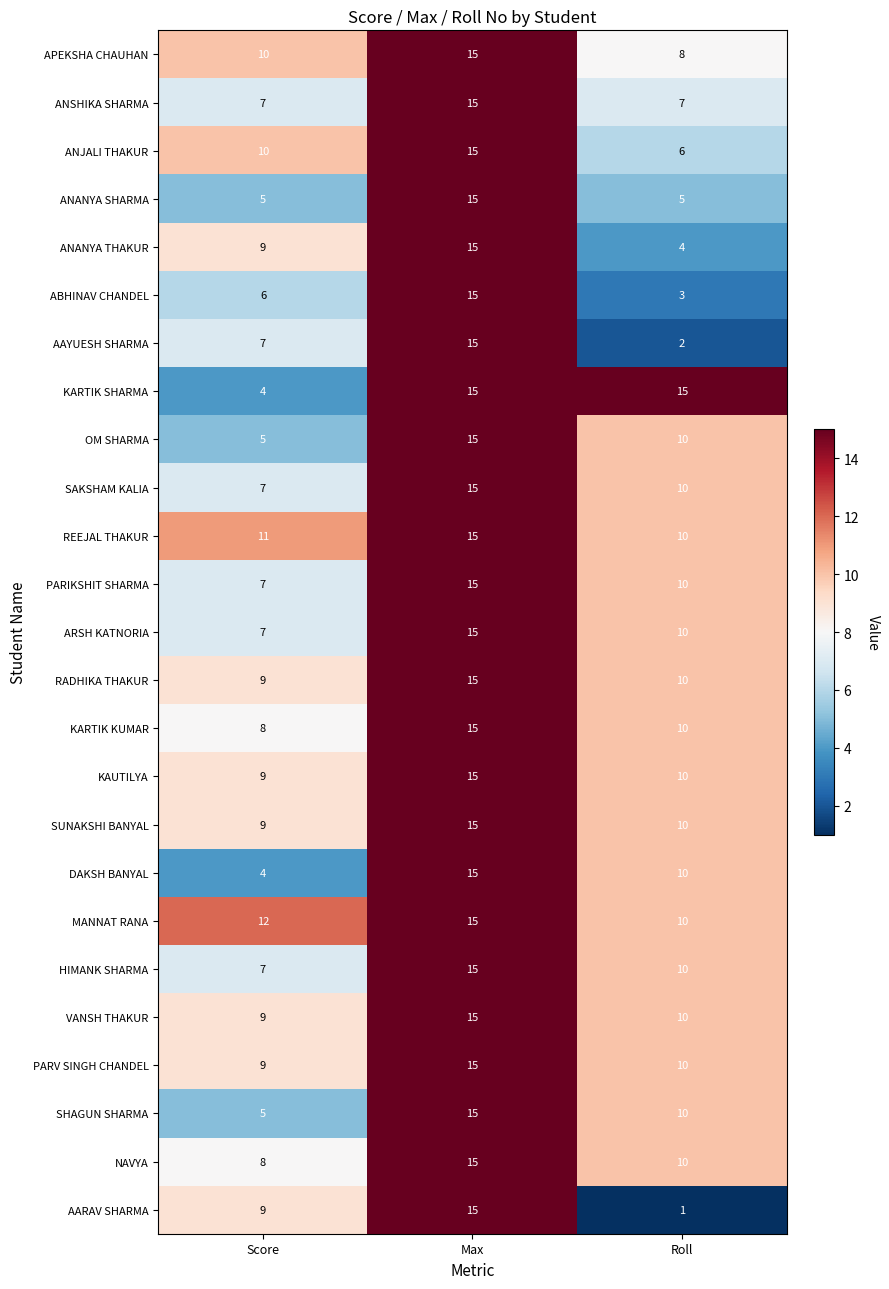

At which category does the chart reach its minimum across all series?

Roll